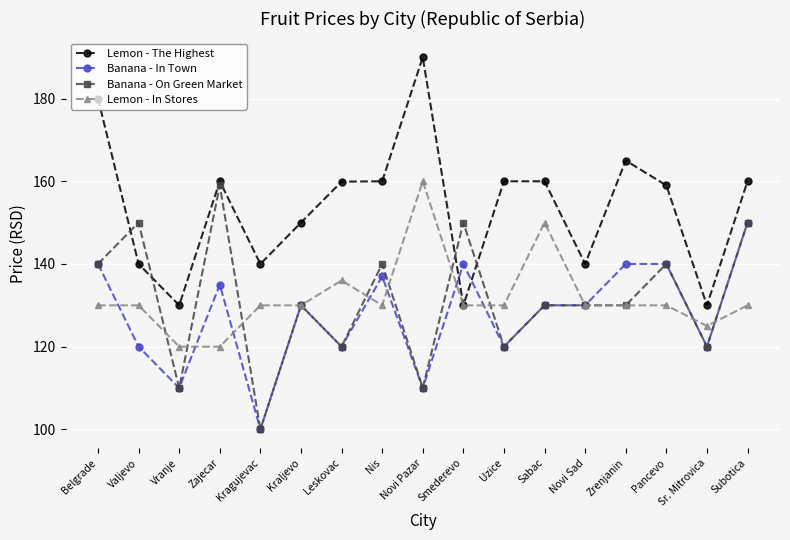

Where is the first local minimum for Lemon - The Highest?

Vranje